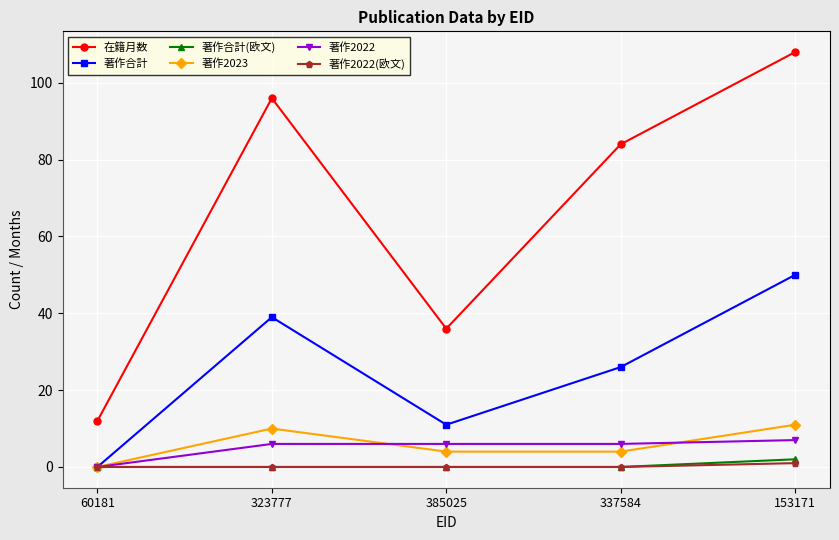

What are all the series names shown in the legend?

在籍月数, 著作合計, 著作合計(欧文), 著作2023, 著作2022, 著作2022(欧文)